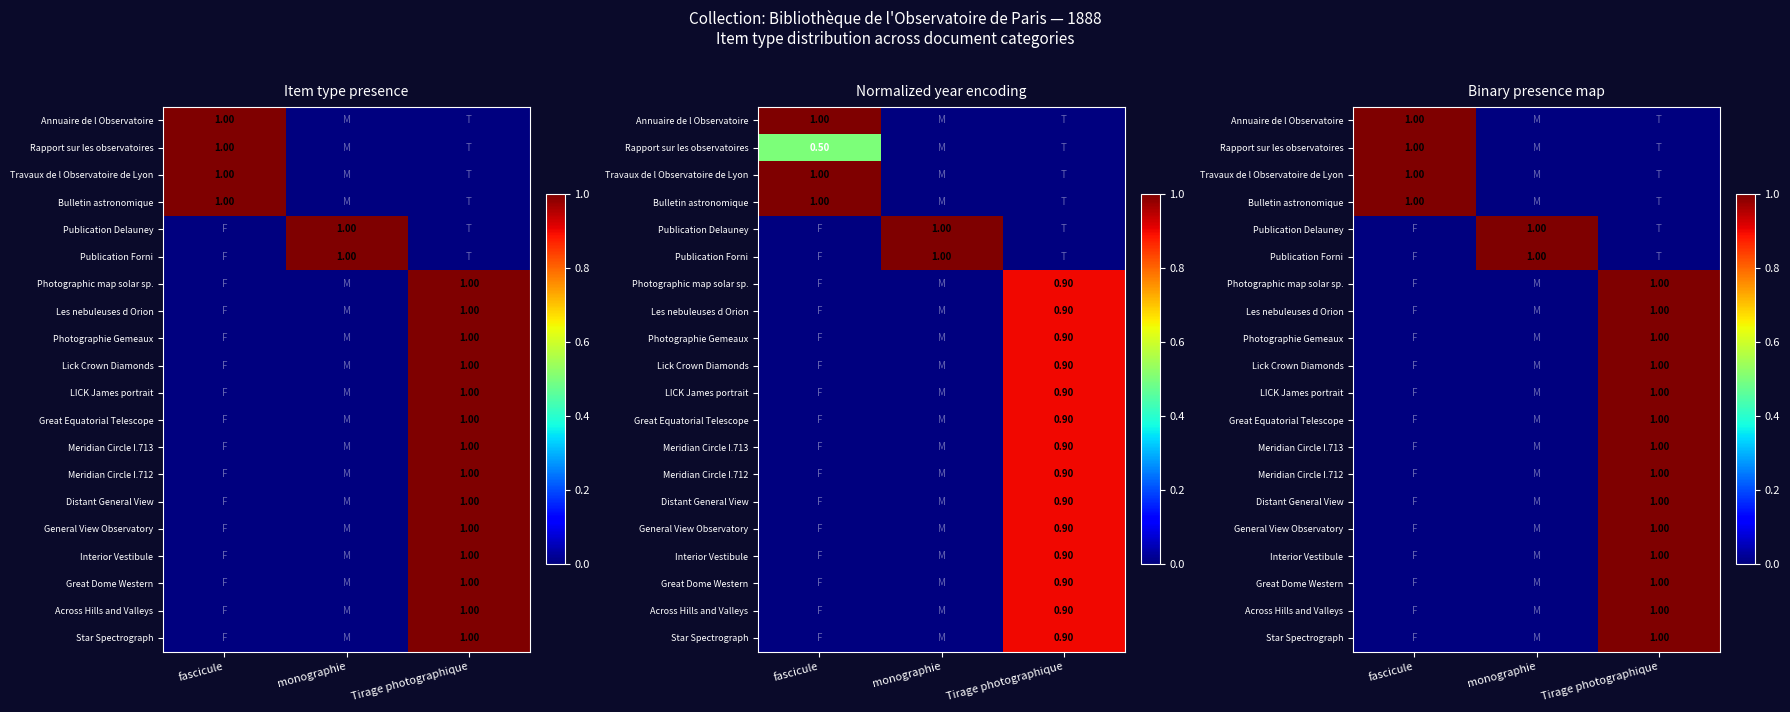

At which category does the chart reach its minimum across all series?

monographie